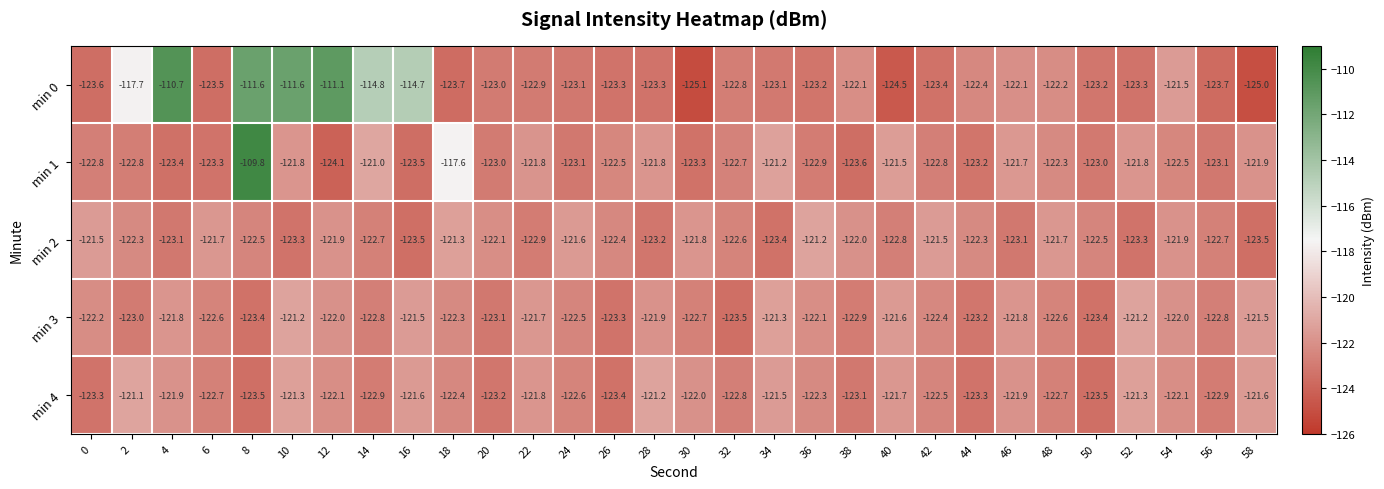

What is the greatest value displayed?

-109.8